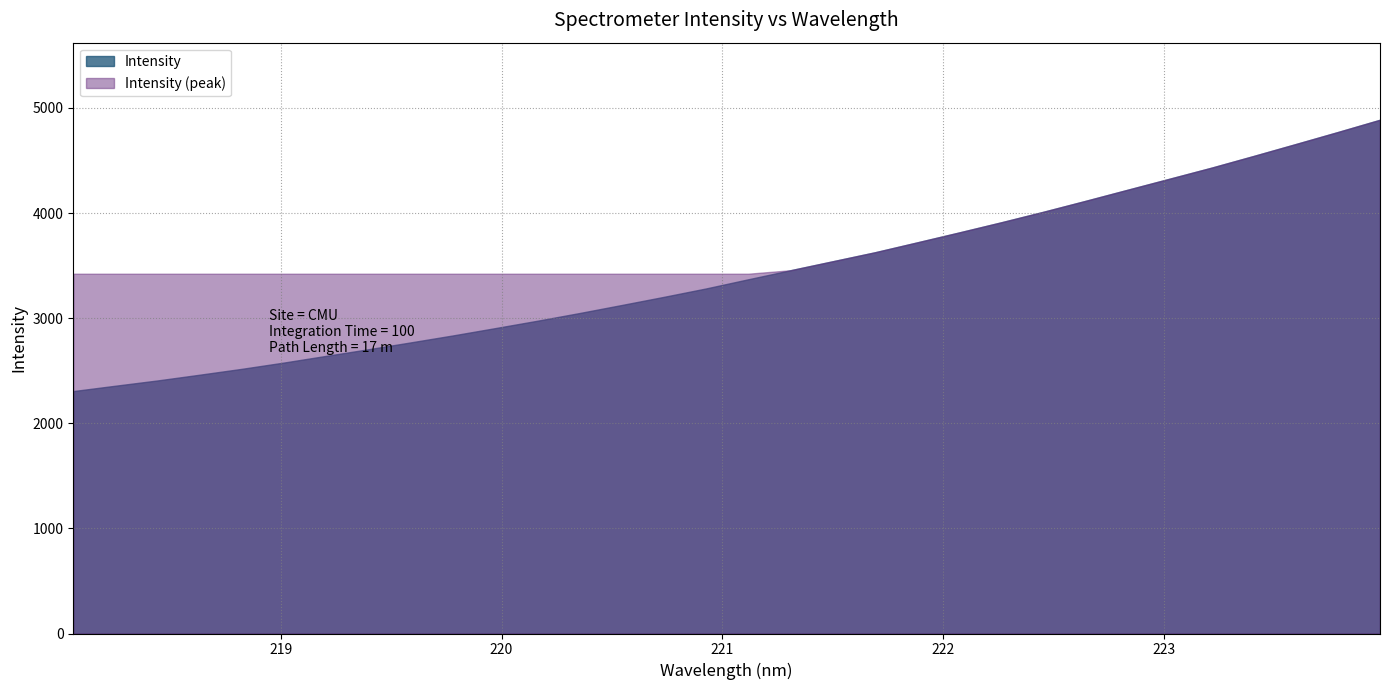

List the labels in order of value, largest first.

223.9802, 223.7895, 223.5987, 223.408, 223.2172, 223.0264, 222.8355, 222.6447, 222.4538, 222.263, 222.0721, 221.8812, 221.6902, 221.4993, 221.3083, 221.1174, 220.9264, 220.7354, 220.5444, 220.3533, 220.1623, 219.9712, 219.7801, 219.589, 219.3979, 219.2067, 219.0156, 218.8244, 218.6332, 218.442, 218.2508, 218.0596